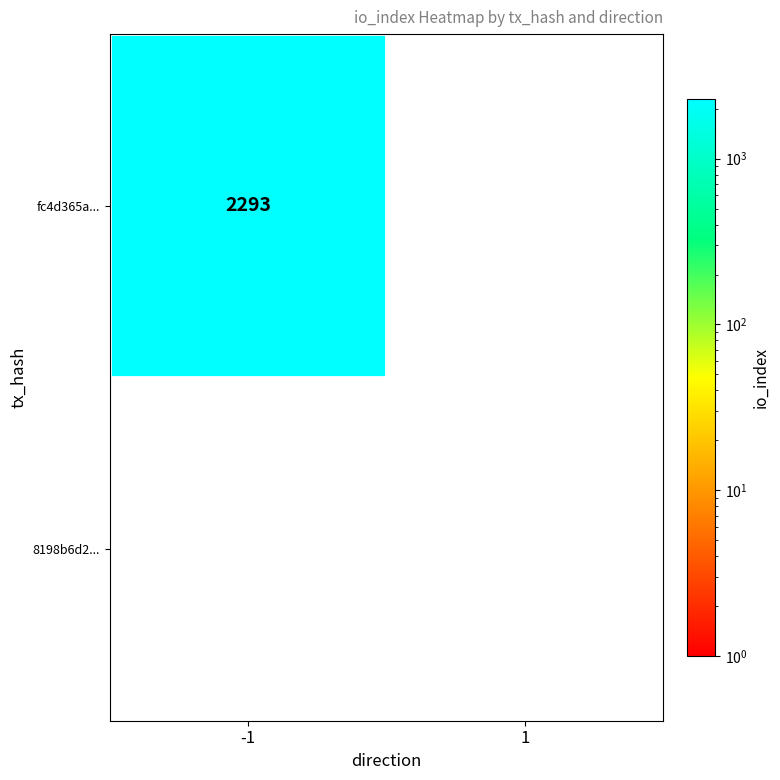

What is the difference between the maximum and minimum values in the fc4d365a... series?

2293